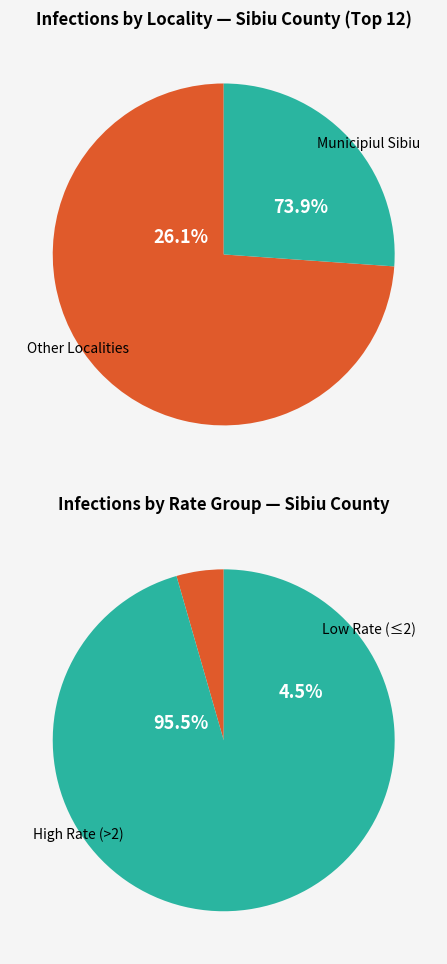

Does ORAŞ SĂLIŞTE account for over 50% of the chart?

No